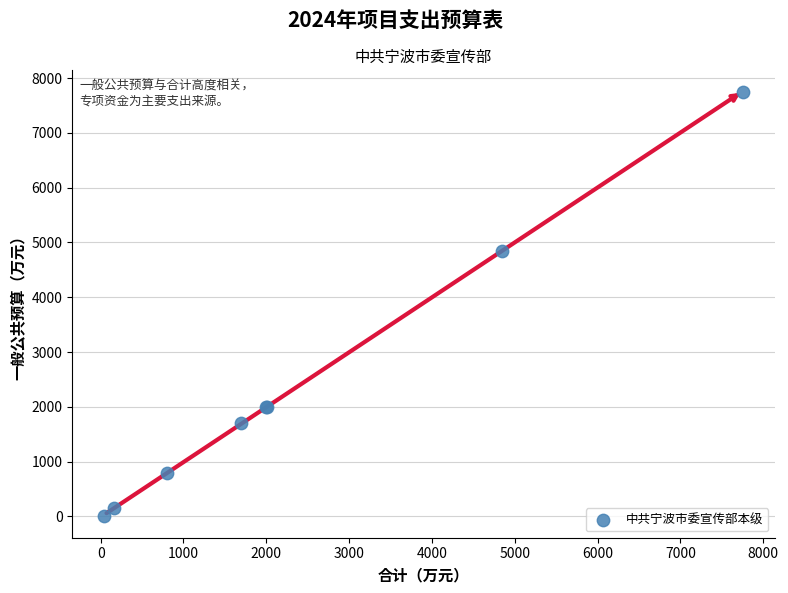

What Y value in the scatter plot is closest to 3877?

4848.0